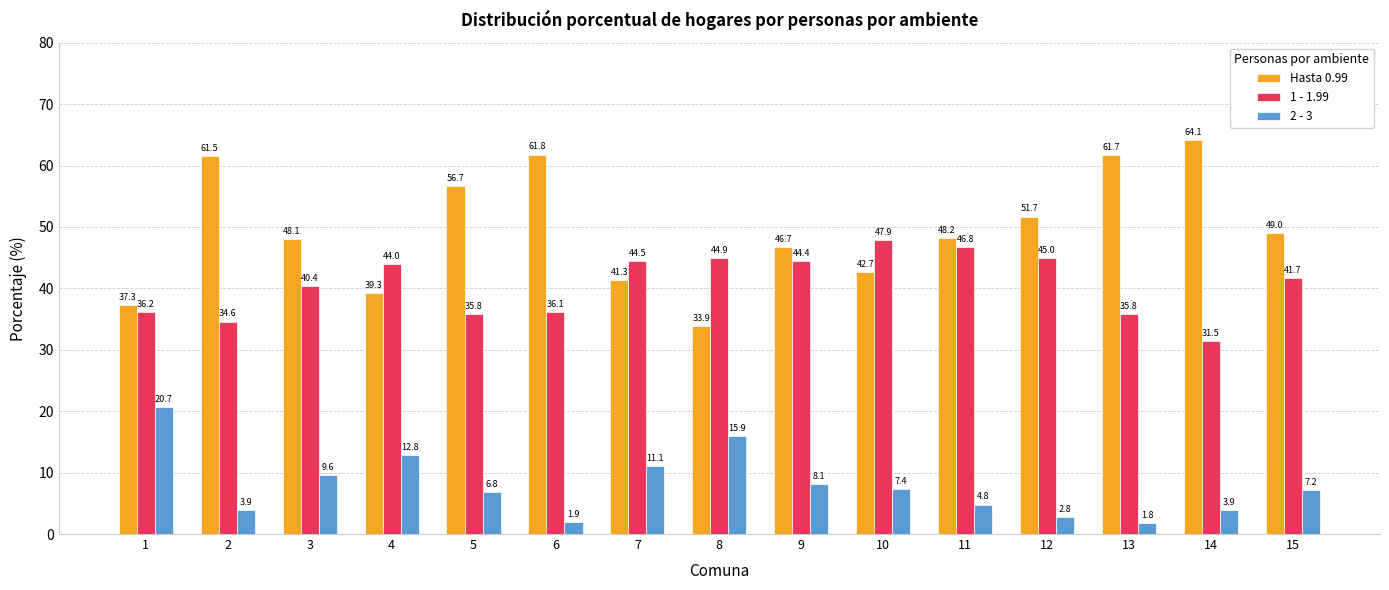

Between 7 and 10, which series saw the biggest shift?

2 - 3